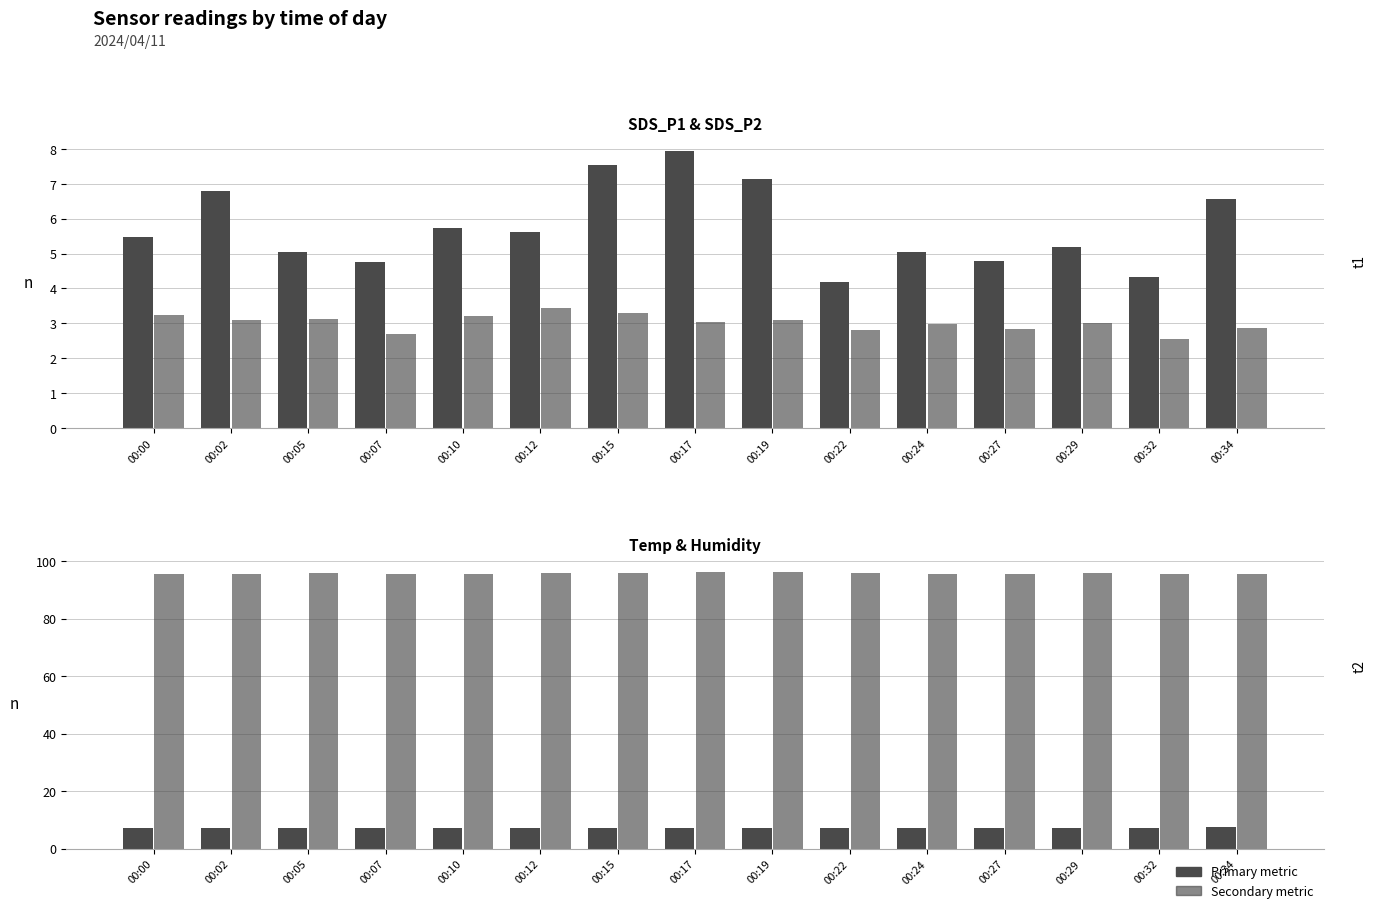

Rank the categories by Temp value from highest to lowest.

00:34, 00:00, 00:02, 00:32, 00:05, 00:07, 00:29, 00:10, 00:12, 00:15, 00:17, 00:19, 00:22, 00:24, 00:27